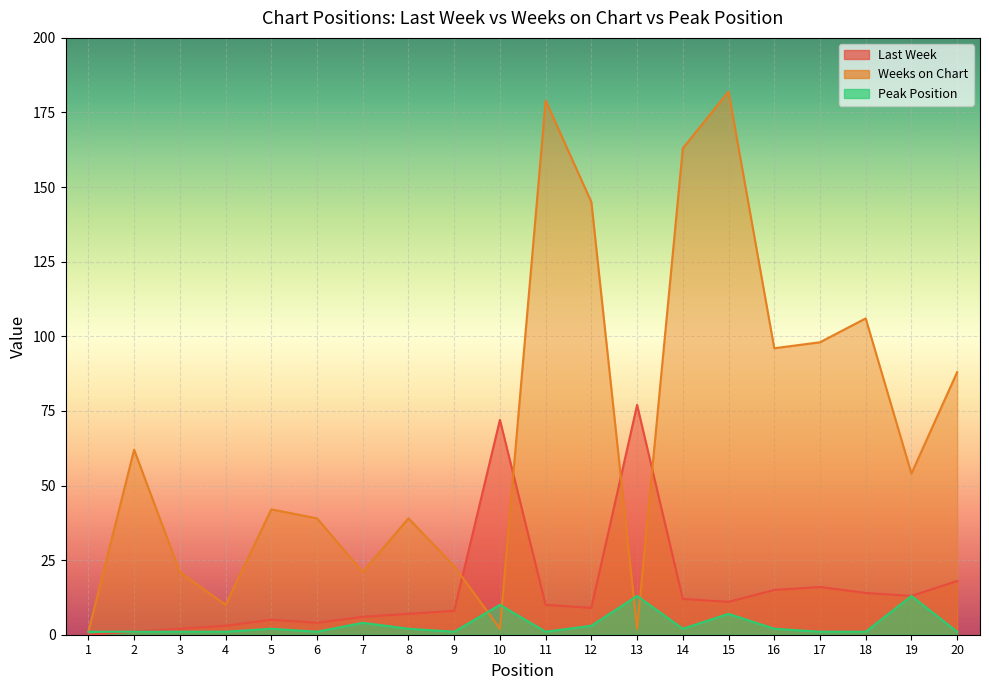

Reading left to right, transcribe all the data shown in this chart.

Last Week: 1=0	2=1	3=2	4=3	5=5	6=4	7=6	8=7	9=8	10=72	11=10	12=9	13=77	14=12	15=11	16=15	17=16	18=14	19=13	20=18
Weeks on Chart: 1=1	2=62	3=21	4=10	5=42	6=39	7=21	8=39	9=23	10=2	11=179	12=145	13=2	14=163	15=182	16=96	17=98	18=106	19=54	20=88
Peak Position: 1=1	2=1	3=1	4=1	5=2	6=1	7=4	8=2	9=1	10=10	11=1	12=3	13=13	14=2	15=7	16=2	17=1	18=1	19=13	20=1